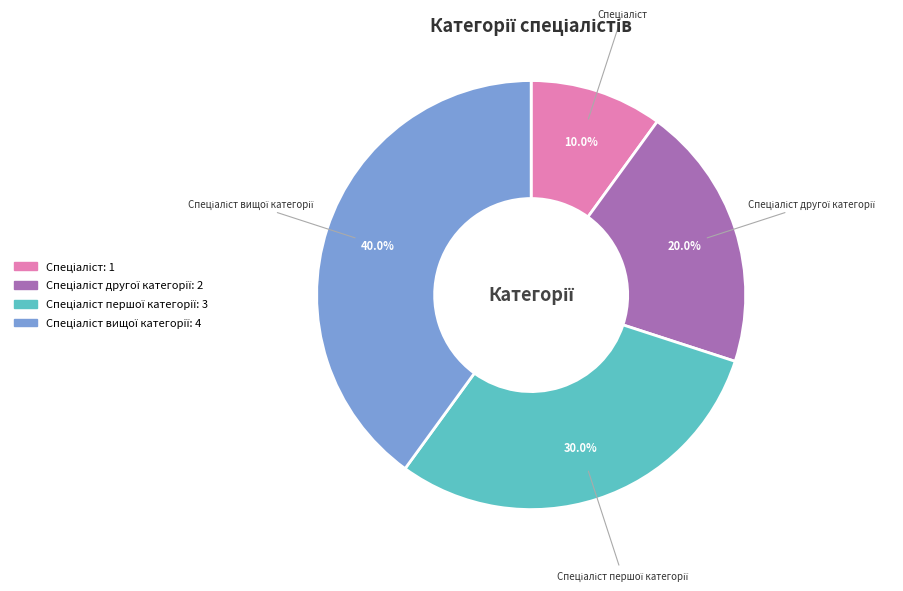

How many slices are in this pie chart?

4